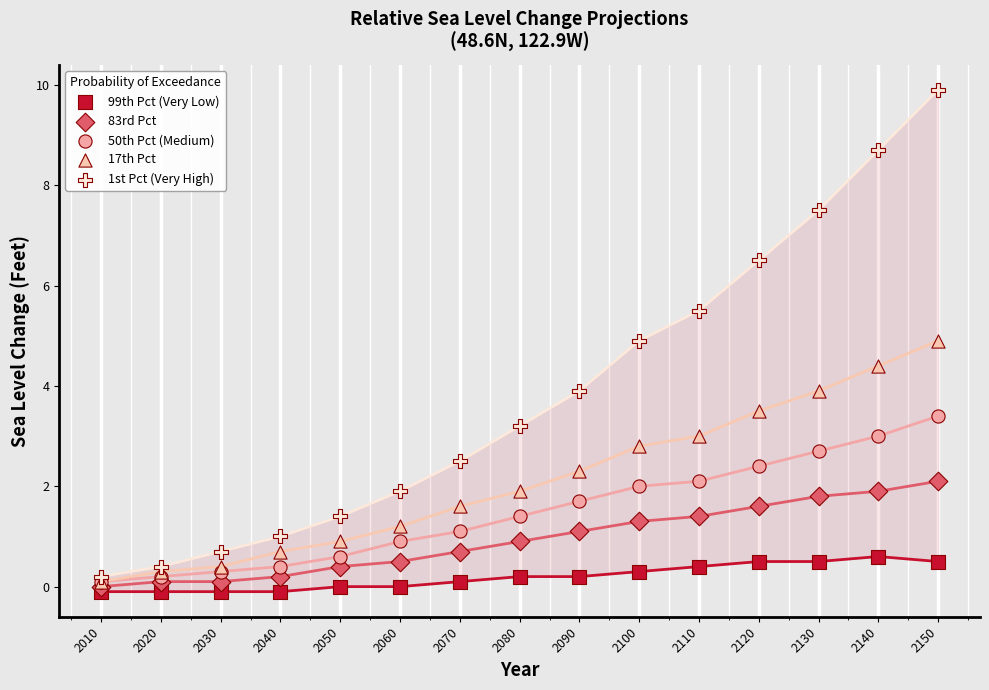

What are all the series names shown in the legend?

99th Pct (Very Low), 83rd Pct, 50th Pct (Medium), 17th Pct, 1st Pct (Very High)